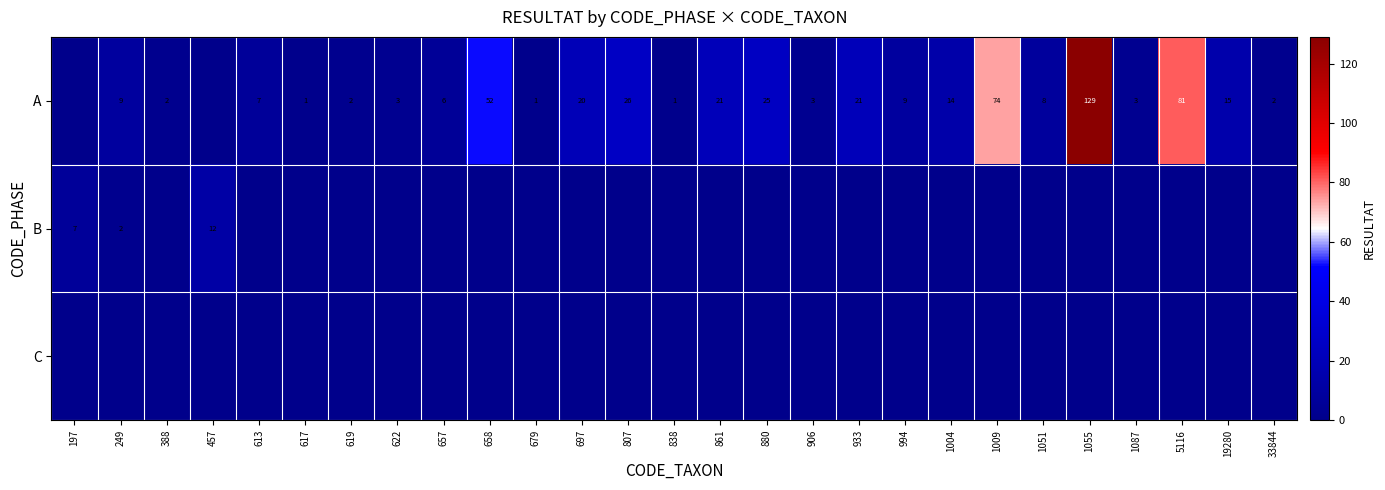

Is it true that A equals 1 at 679?

True